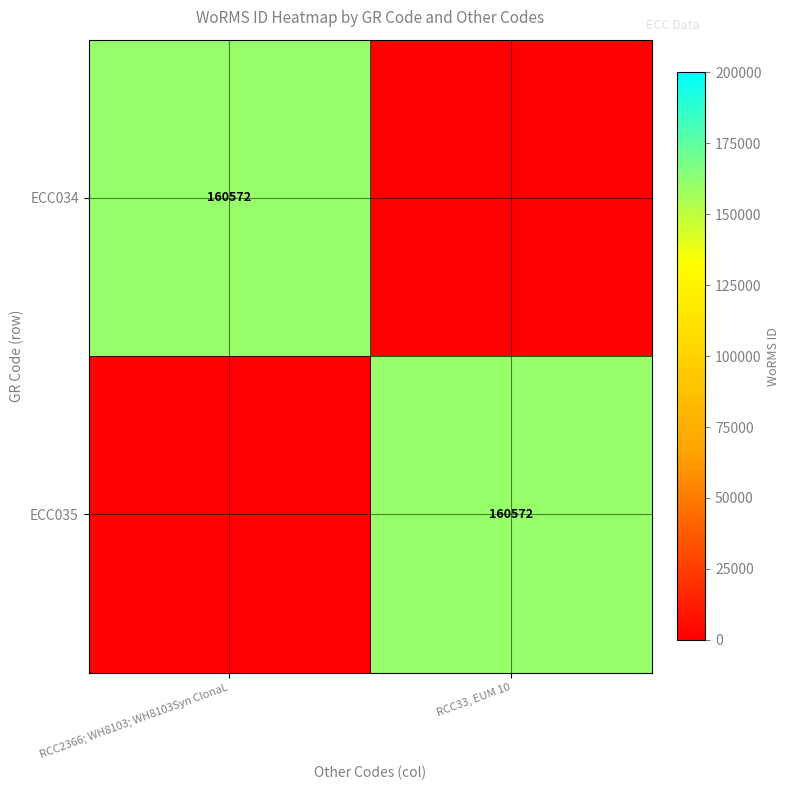

Is it true that ECC034 equals 62140 at RCC2366; WH8103; WH8103Syn ClonaL?

False